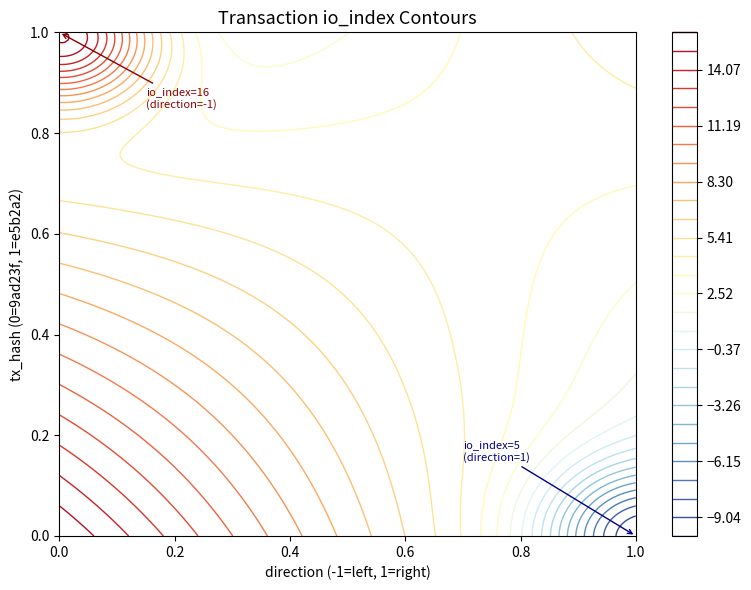

What is the spread (max minus min) of values at direction?

2